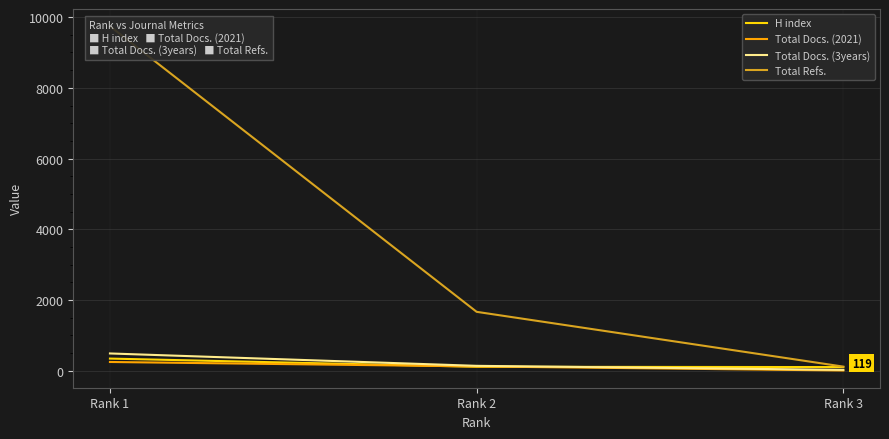

List the series in order of their peak value, highest first.

Total Refs., Total Docs. (3years), H index, Total Docs. (2021)